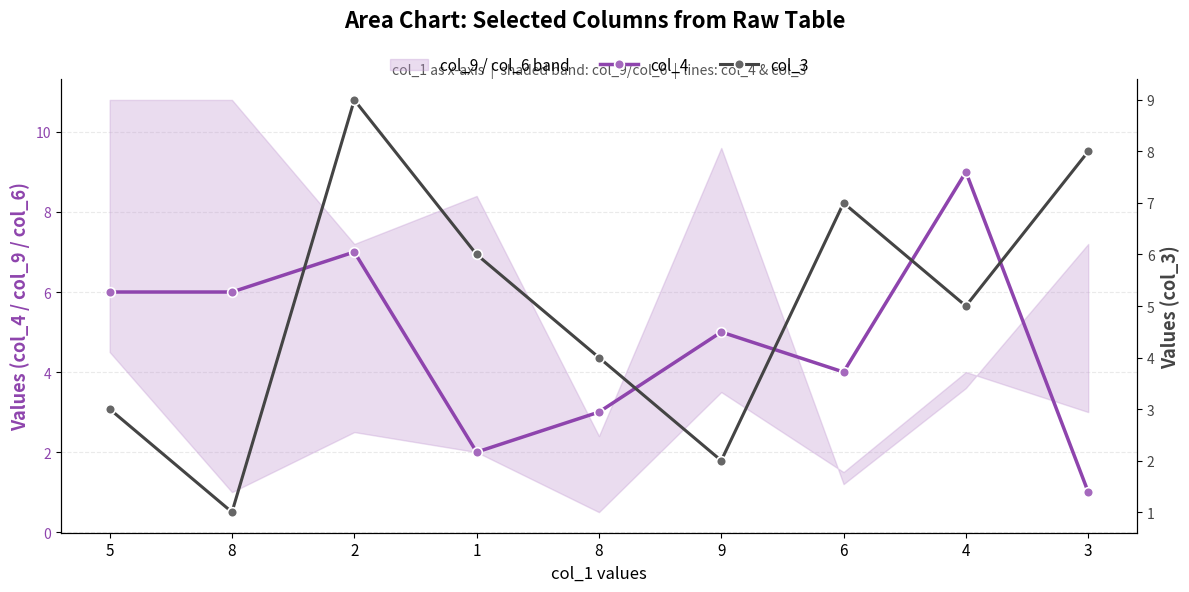

What is the highest value of the col_3 series?

9